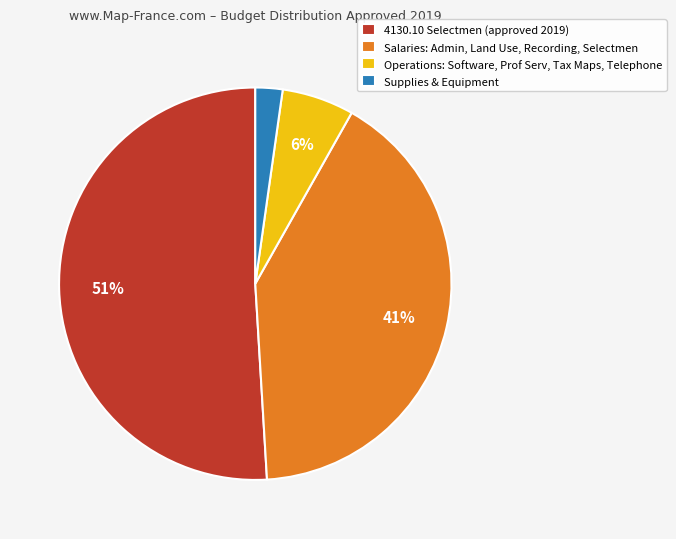

How many segments does this pie chart have?

4